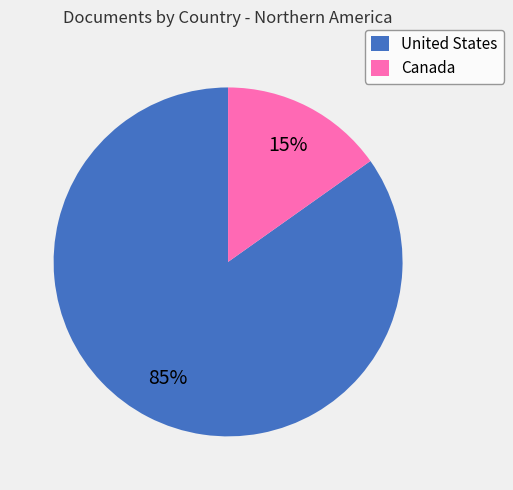

To the nearest percent, what is the difference between the largest and smallest slice percentages?

70%